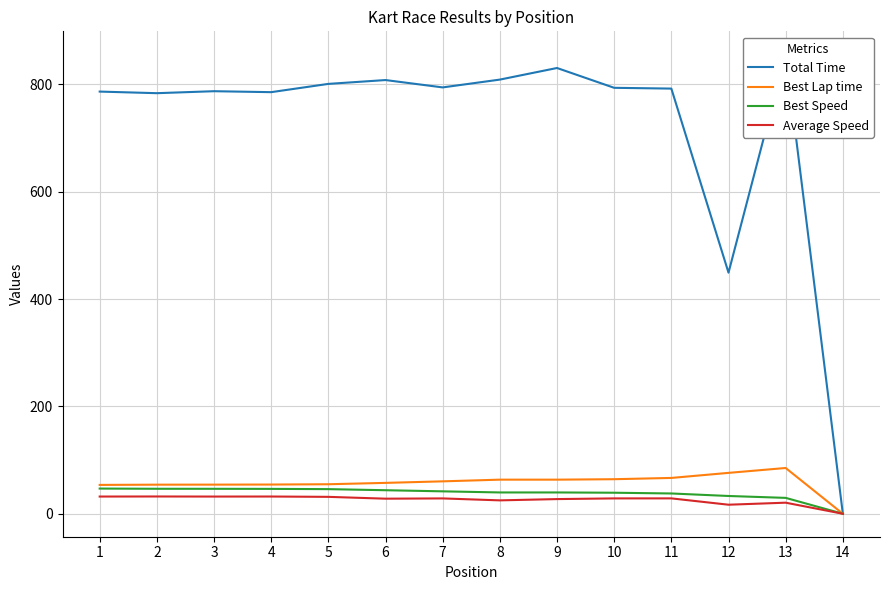

Rank the series by their maximum value, from highest to lowest.

Total Time, Best Lap time, Best Speed, Average Speed